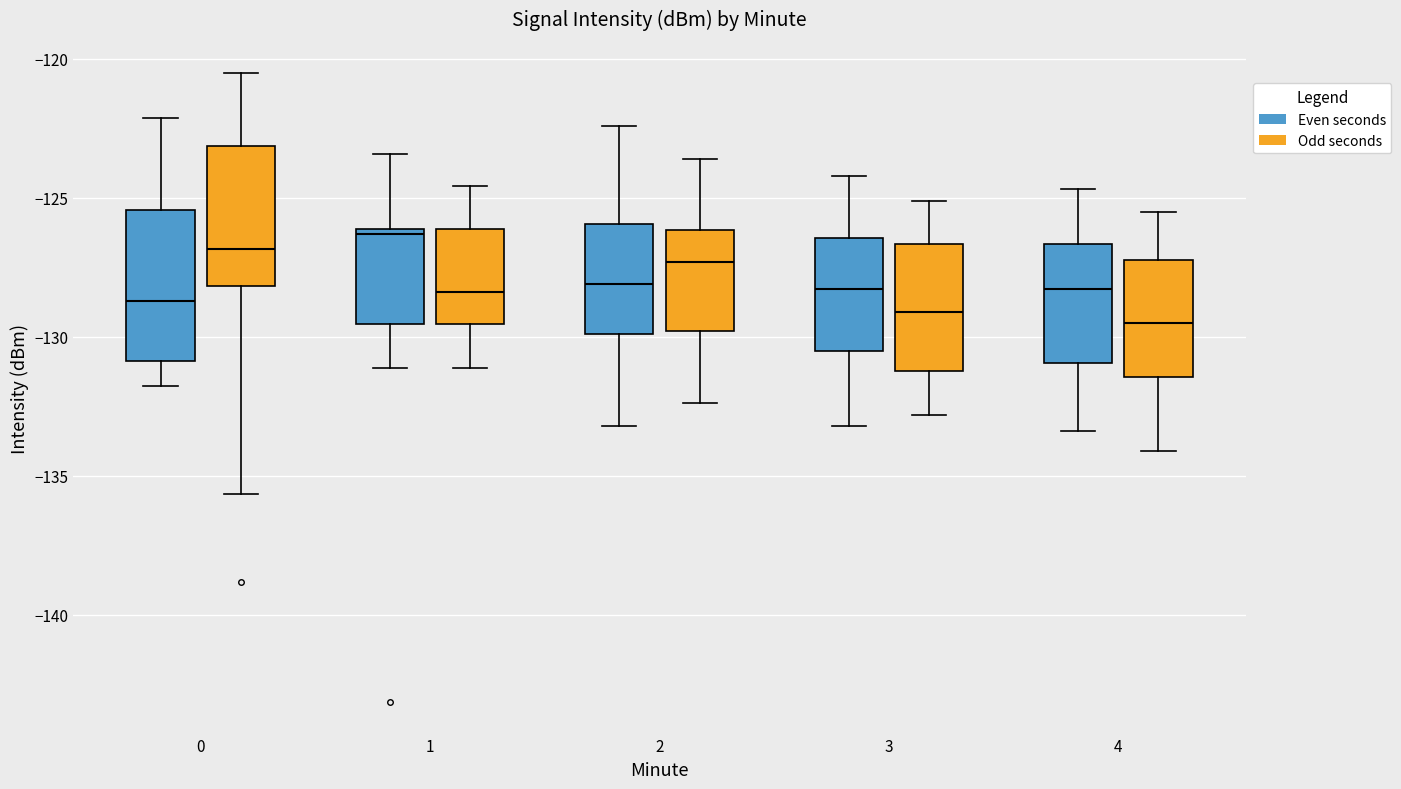

Reading left to right, transcribe this box plot: for each box, give where its median line is, the range the box spans, and where its two whiskers end, as read against the y-axis. The values are not printed on the chart, so give them approximately, as read against the axis.

0 (Even seconds): median -128.5, box -131.0 to -125.5, whiskers -132.0 to -122.0
0 (Odd seconds): median -127.0, box -128.0 to -123.0, whiskers -135.5 to -120.5
1 (Even seconds): median -126.5, box -129.5 to -126.0, whiskers -131.0 to -123.5
1 (Odd seconds): median -128.5, box -129.5 to -126.0, whiskers -131.0 to -124.5
2 (Even seconds): median -128.0, box -130.0 to -126.0, whiskers -133.0 to -122.5
2 (Odd seconds): median -127.5, box -130.0 to -126.0, whiskers -132.5 to -123.5
3 (Even seconds): median -128.5, box -130.5 to -126.5, whiskers -133.0 to -124.0
3 (Odd seconds): median -129.0, box -131.0 to -126.5, whiskers -133.0 to -125.0
4 (Even seconds): median -128.5, box -131.0 to -126.5, whiskers -133.5 to -124.5
4 (Odd seconds): median -129.5, box -131.5 to -127.0, whiskers -134.0 to -125.5